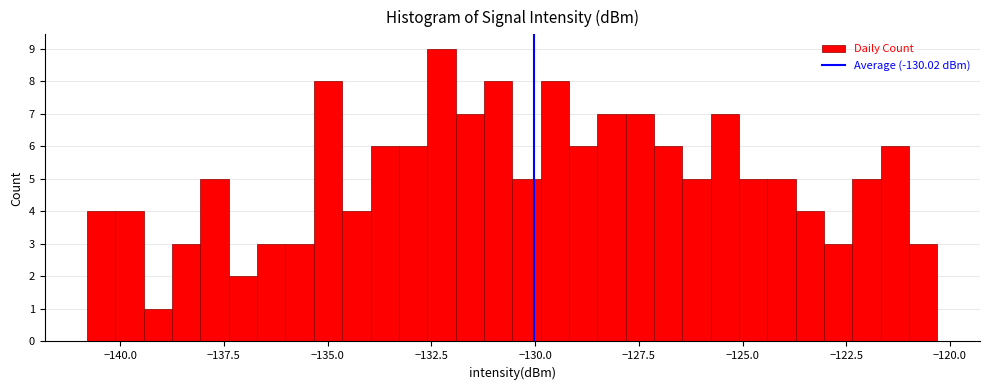

Around what value on the x-axis is the tallest bar? Give the approximate position of its centre, as read against the axis.

-132.5